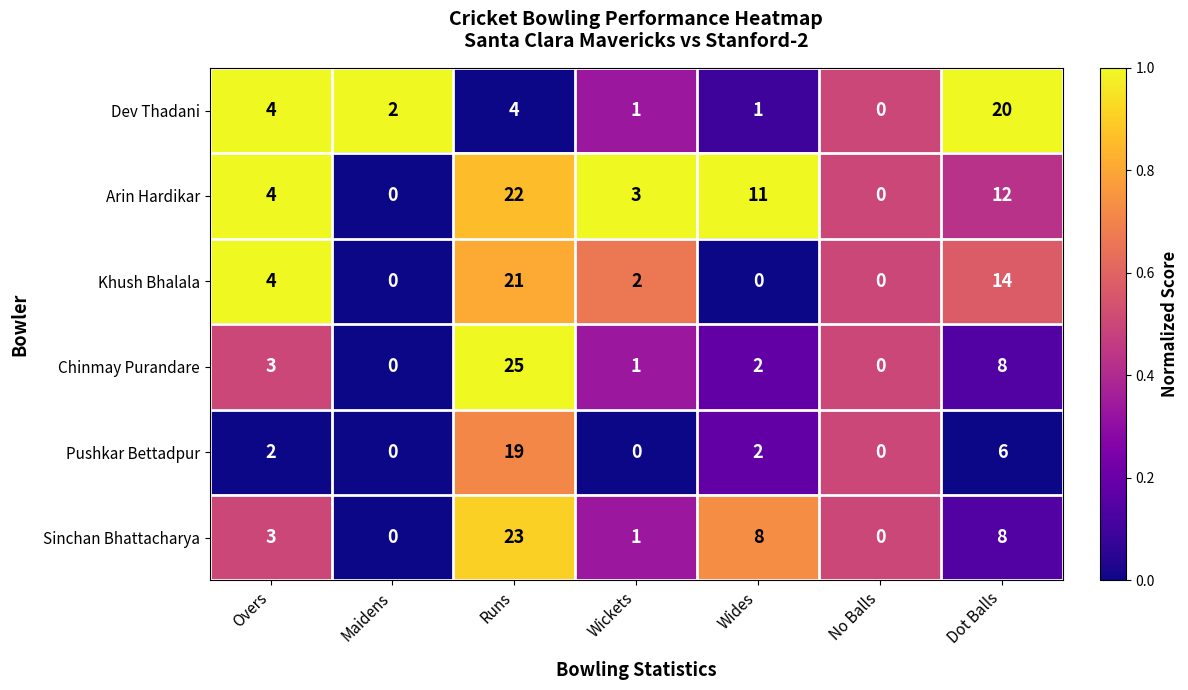

What is the average value of the Sinchan Bhattacharya series?

6